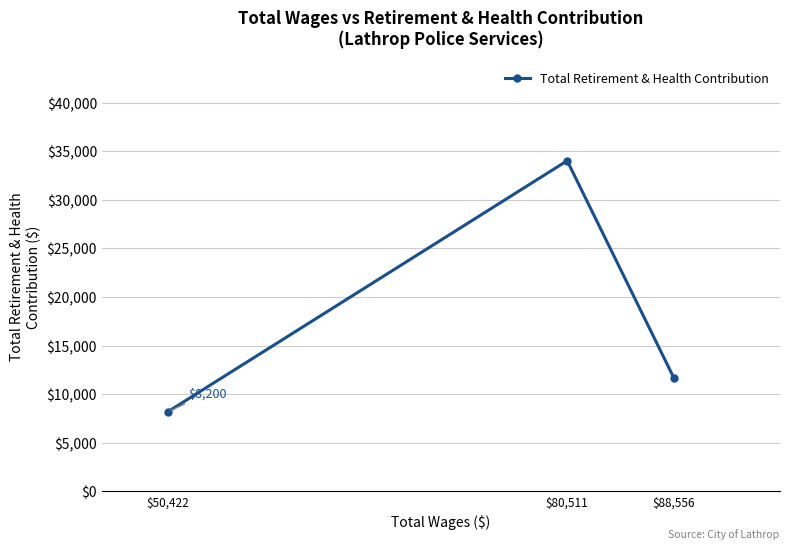

Approximately how many times larger is the value at $50,422 compared to $80,511?

0.2